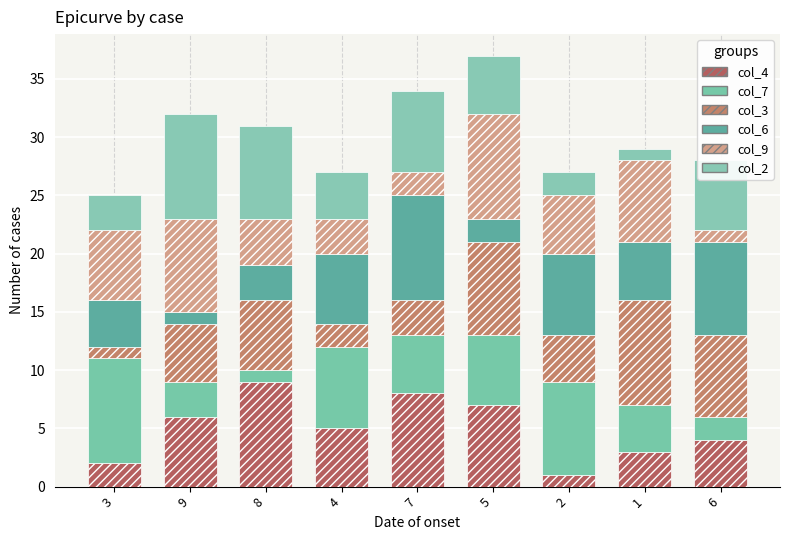

Are the bars horizontal?

No